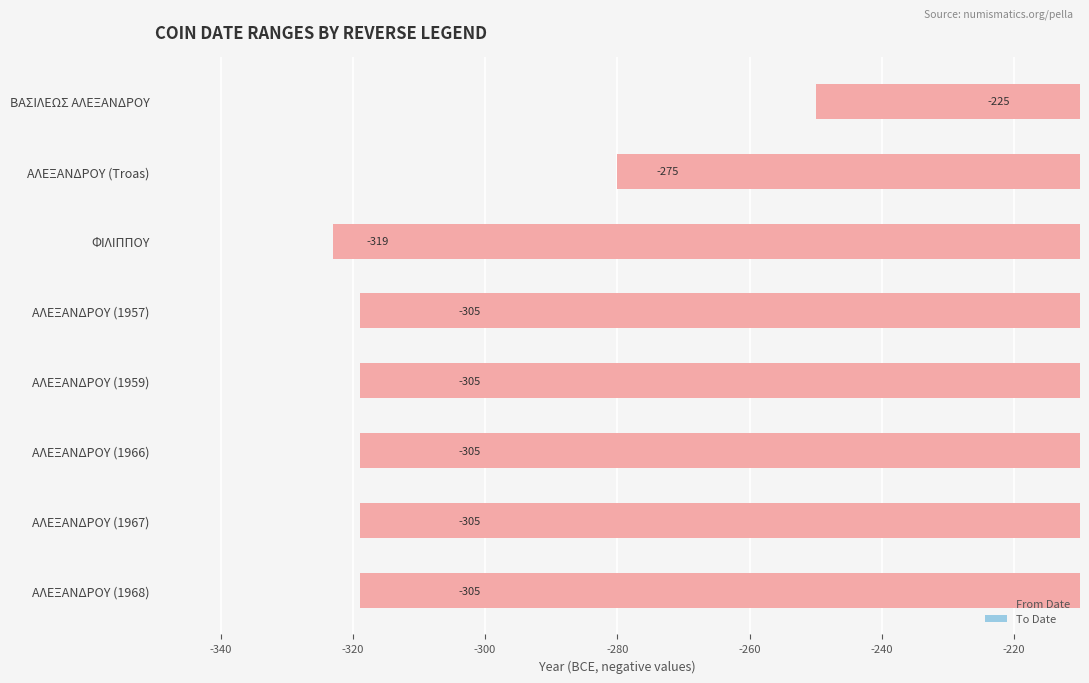

How many To Date values are between -305 and -275?

6